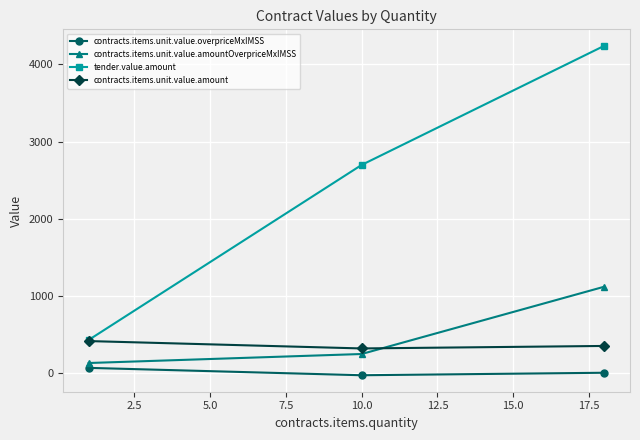

What is the difference between the maximum and minimum values in the tender.value.amount series?

3806.6